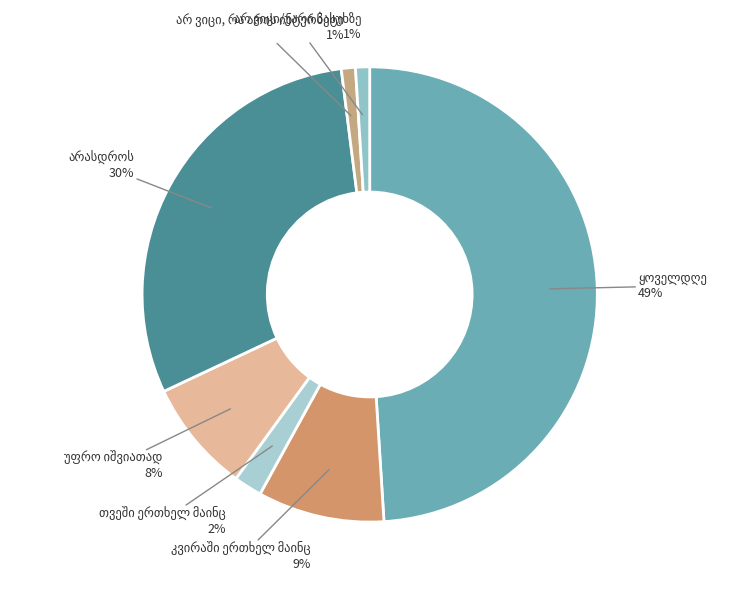

To the nearest percent, what percentage of the pie is არ ვიცი, რა არის ინტერნეტი?

1%